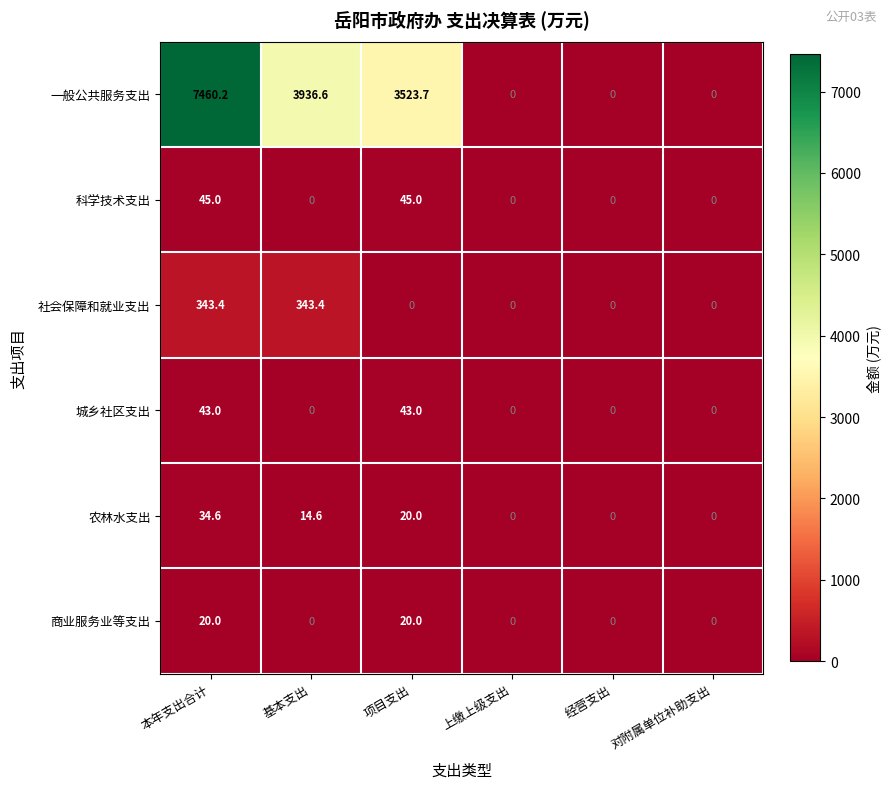

How many data points in 一般公共服务支出 are less than 3523?

3